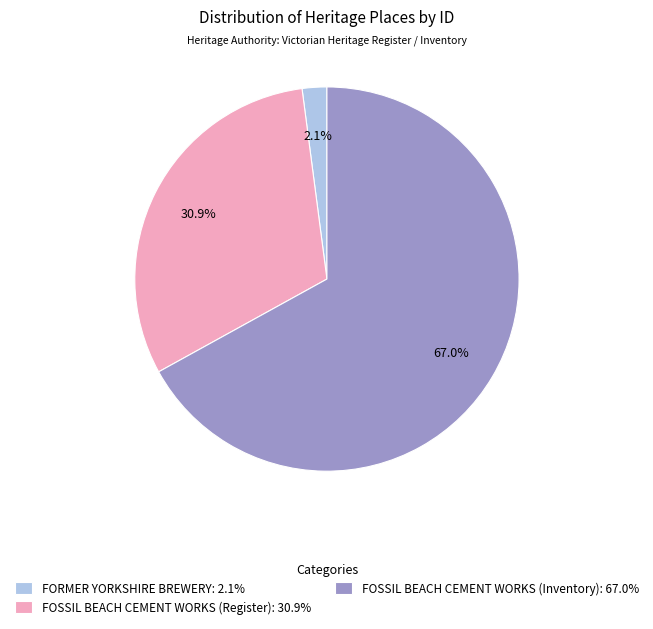

Which has a higher value, FOSSIL BEACH CEMENT WORKS (Inventory): 67.0% or FORMER YORKSHIRE BREWERY: 2.1%?

FOSSIL BEACH CEMENT WORKS (Inventory): 67.0%